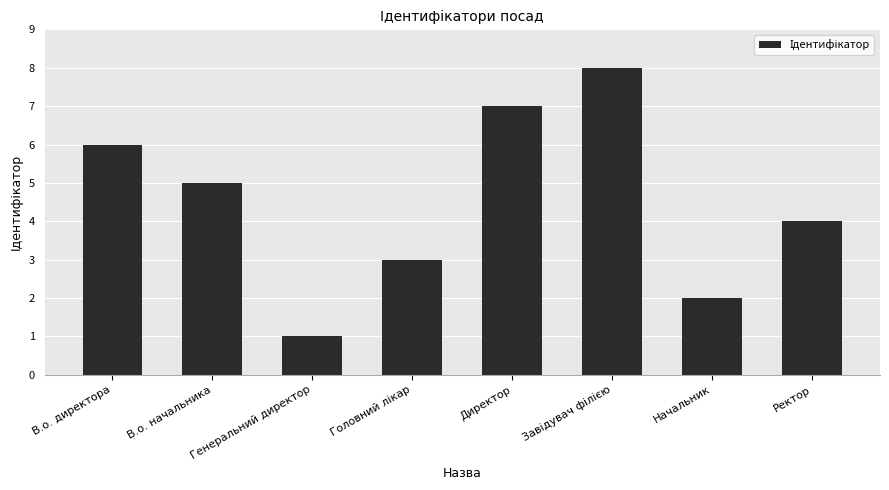

The chart shows a value of 5 at В.о. начальника. True or false?

True